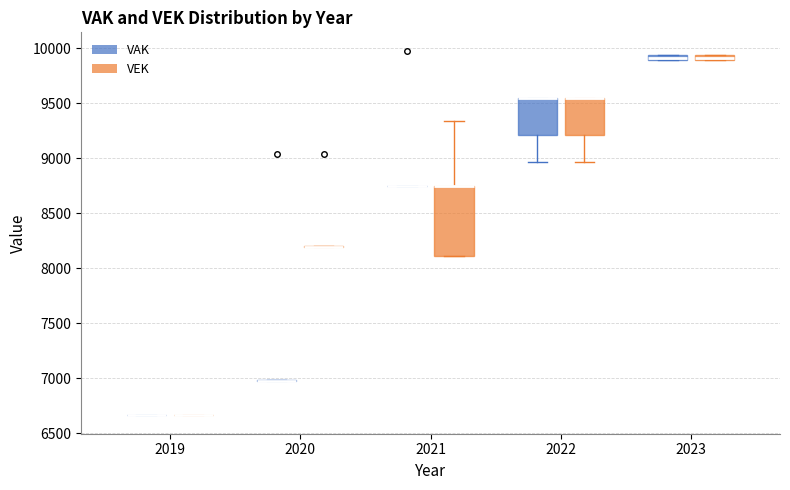

Which box is the tallest, from its lower edge to its upper edge?

2021 (VEK)